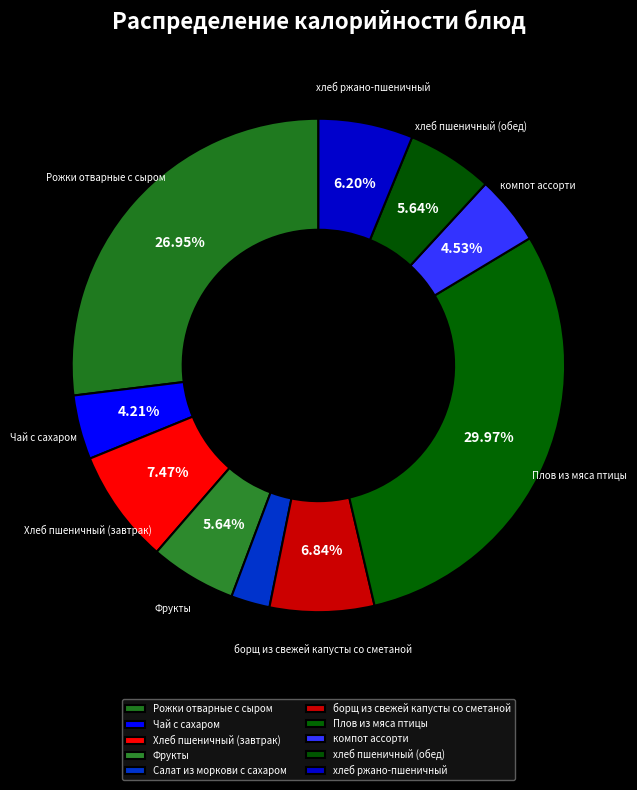

What is the largest slice in the pie chart?

Плов из мяса птицы